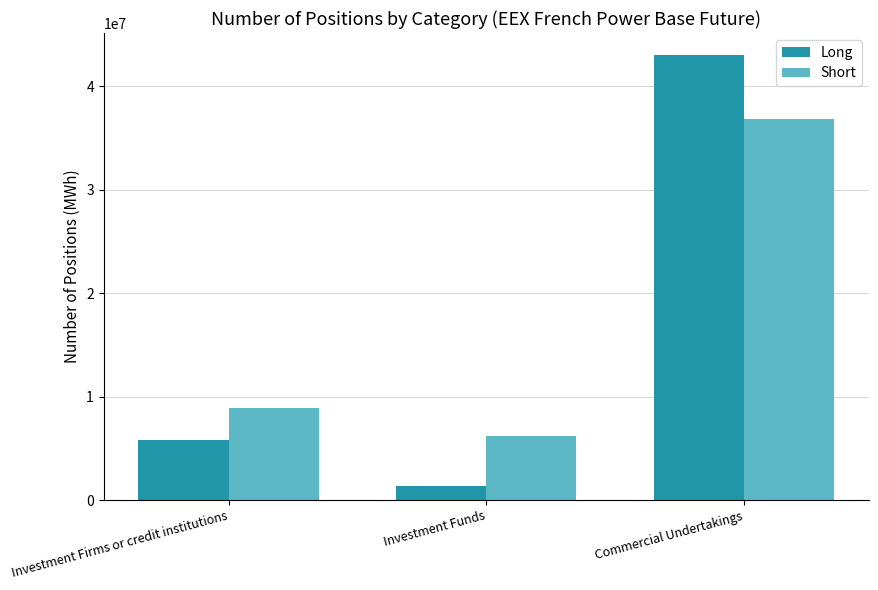

What is the difference between the highest and lowest values at Investment Firms or credit institutions?

3121124